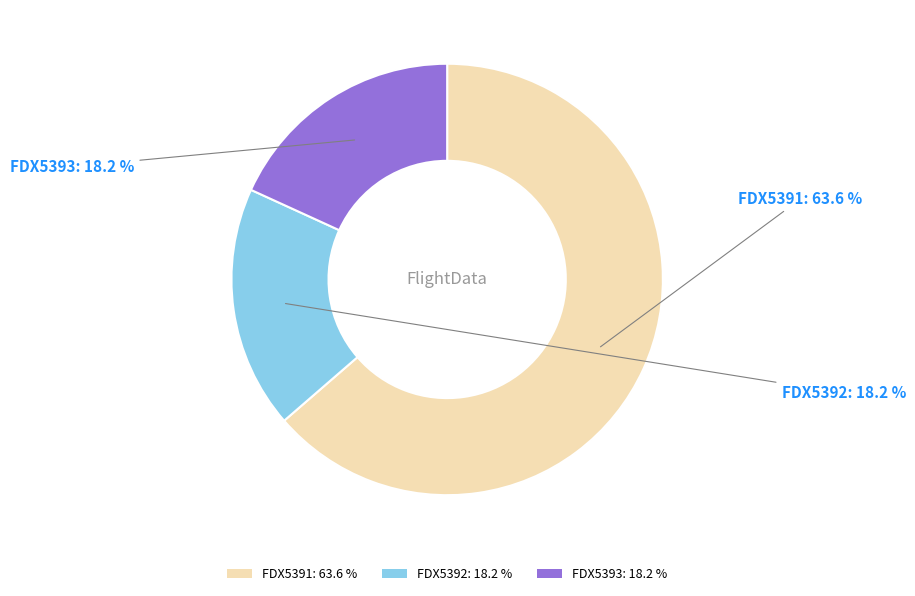

To the nearest percent, what is the combined percentage of FDX5391 and FDX5392?

82%